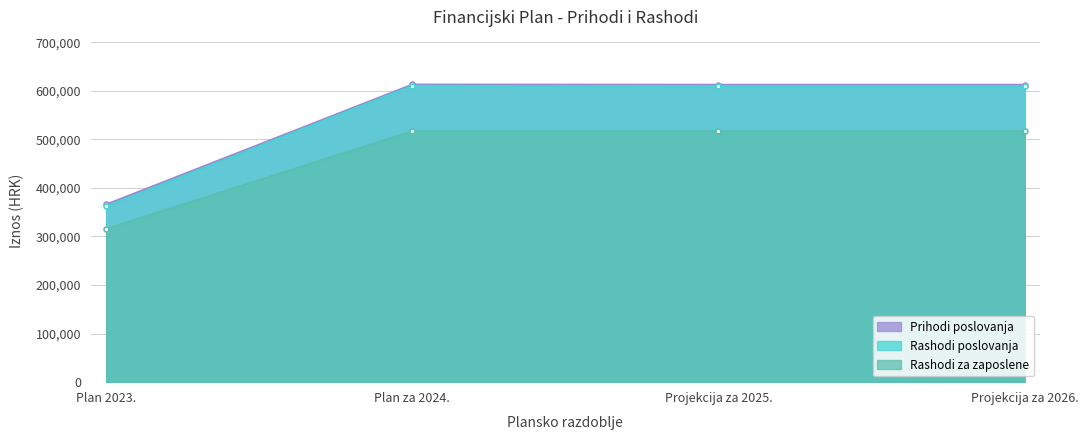

Is it true that Rashodi za zaposlene equals 517135 at Projekcija za 2026.?

True